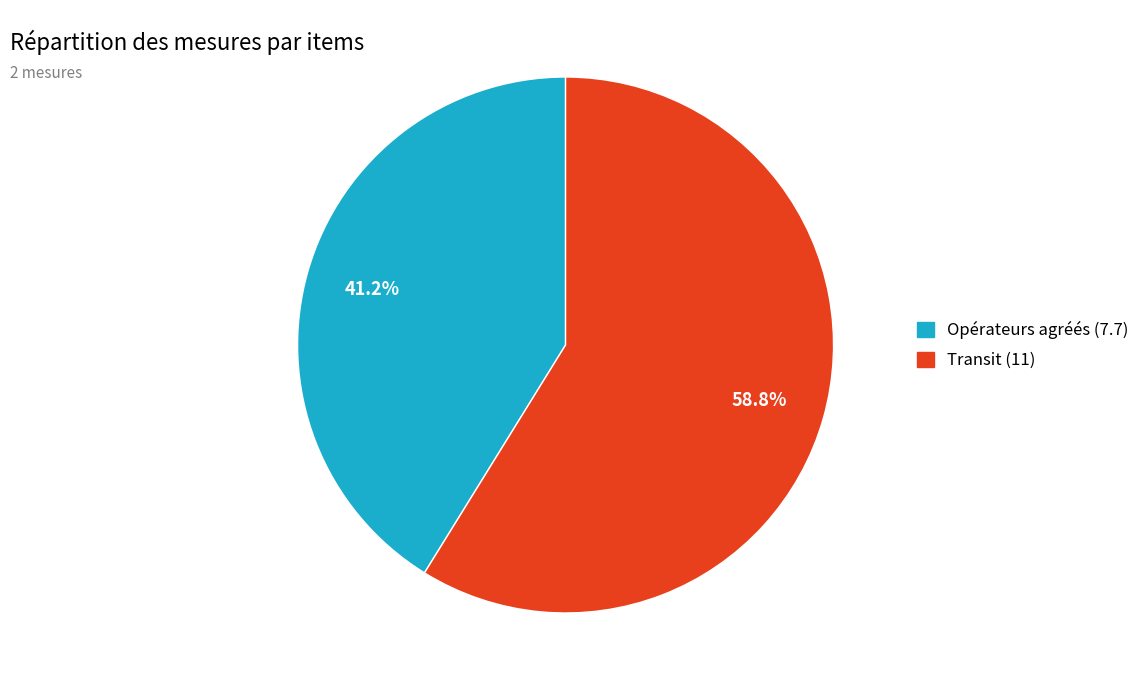

Is there a majority slice in this chart?

Yes